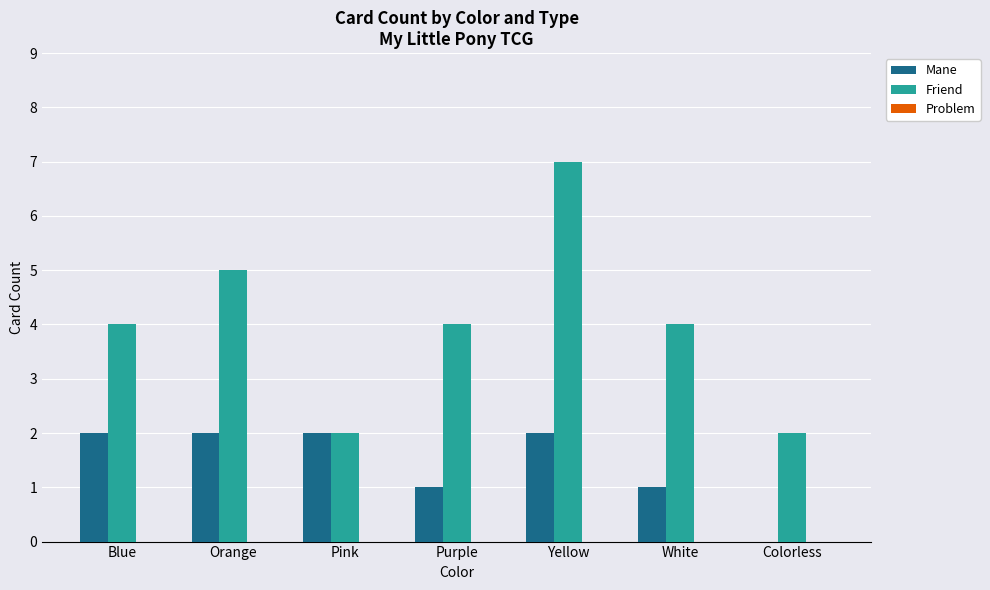

Which series changed the most between Blue and Orange?

Friend